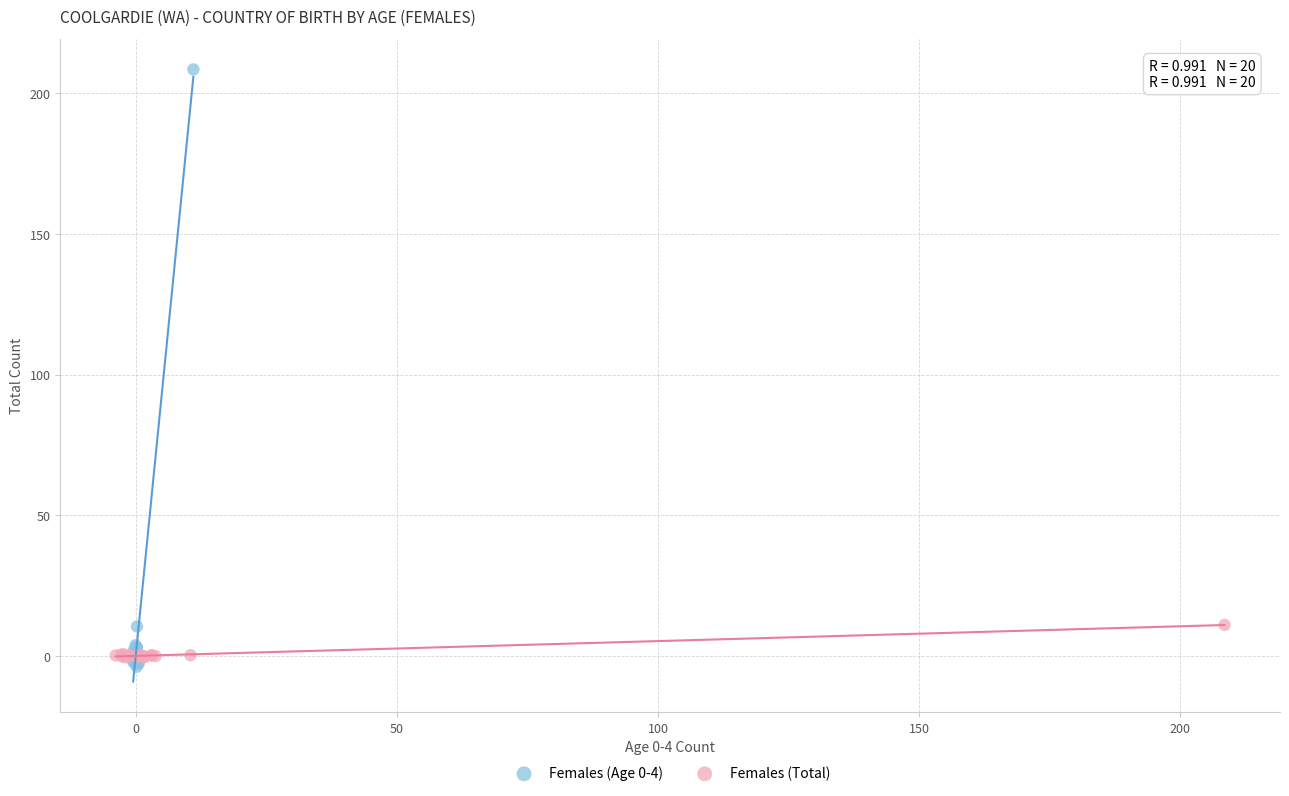

What are all the series names shown in the legend?

Females (Age 0-4), Females (Total)